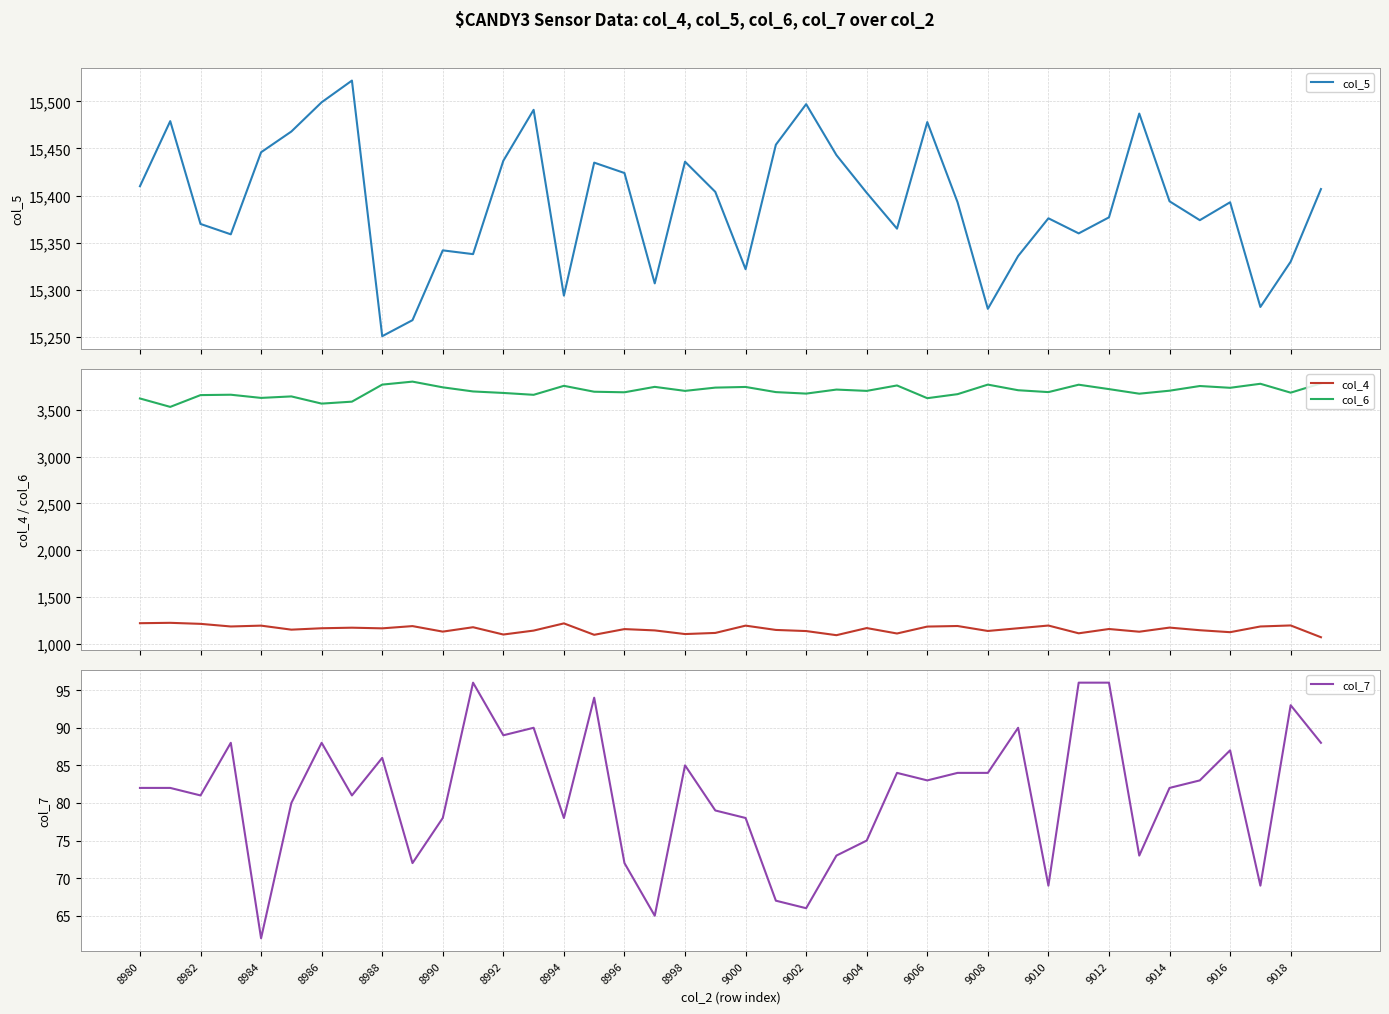

How many lines are shown in the chart?

4